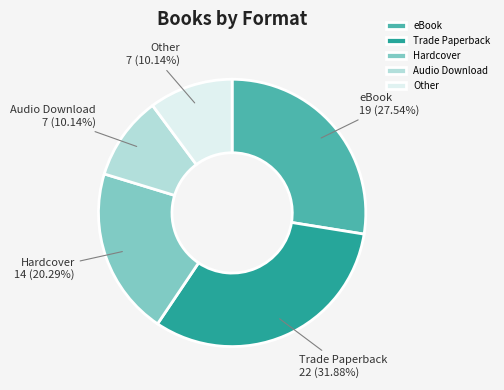

To the nearest percent, what is the combined percentage of Trade Paperback and Audio Download?

42%